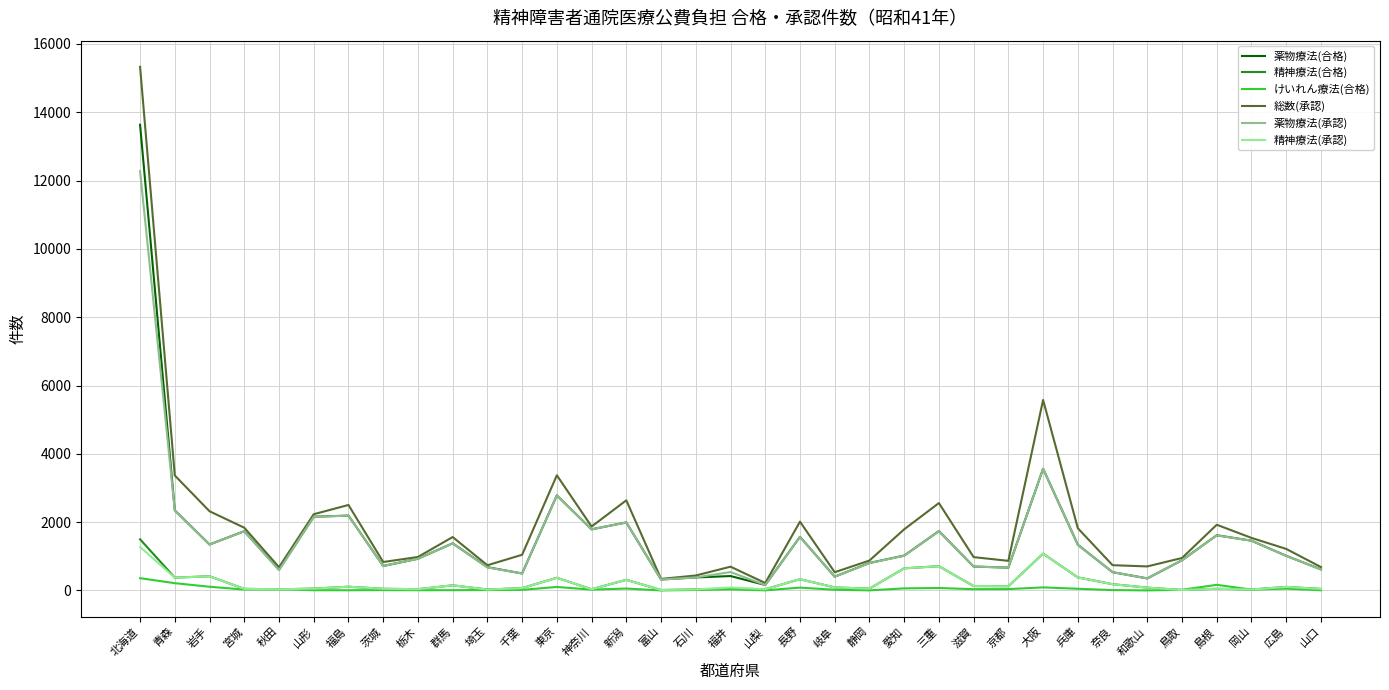

How many series are shown in this chart?

6